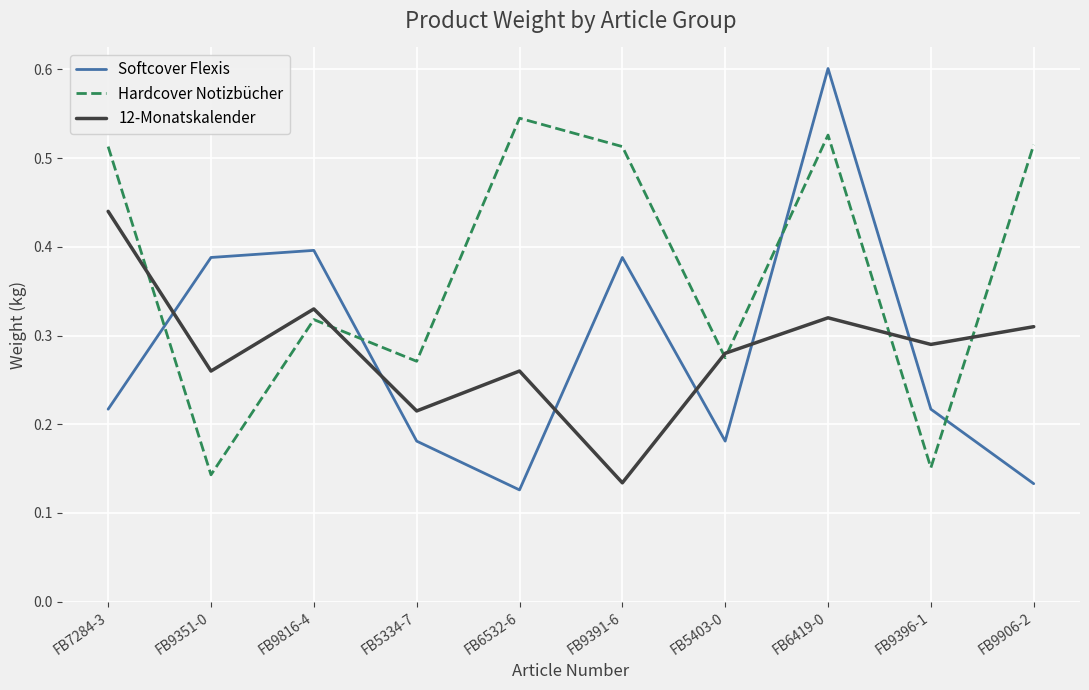

At which label is Softcover Flexis closest to 0?

FB6532-6